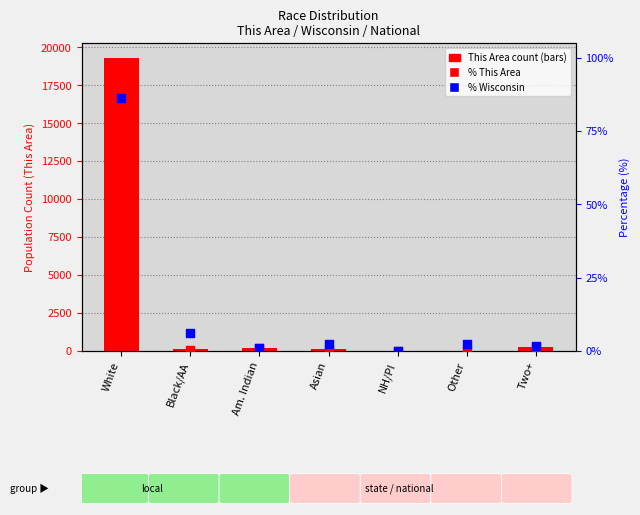

At how many categories does at least one series exceed 13690?

1